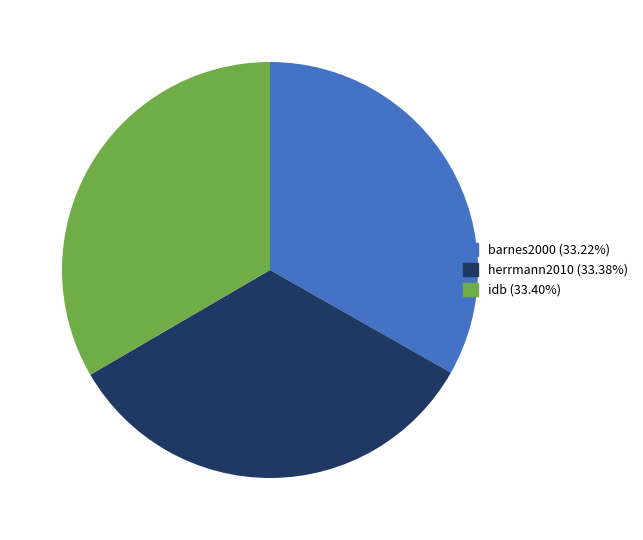

How many slices are in this pie chart?

3